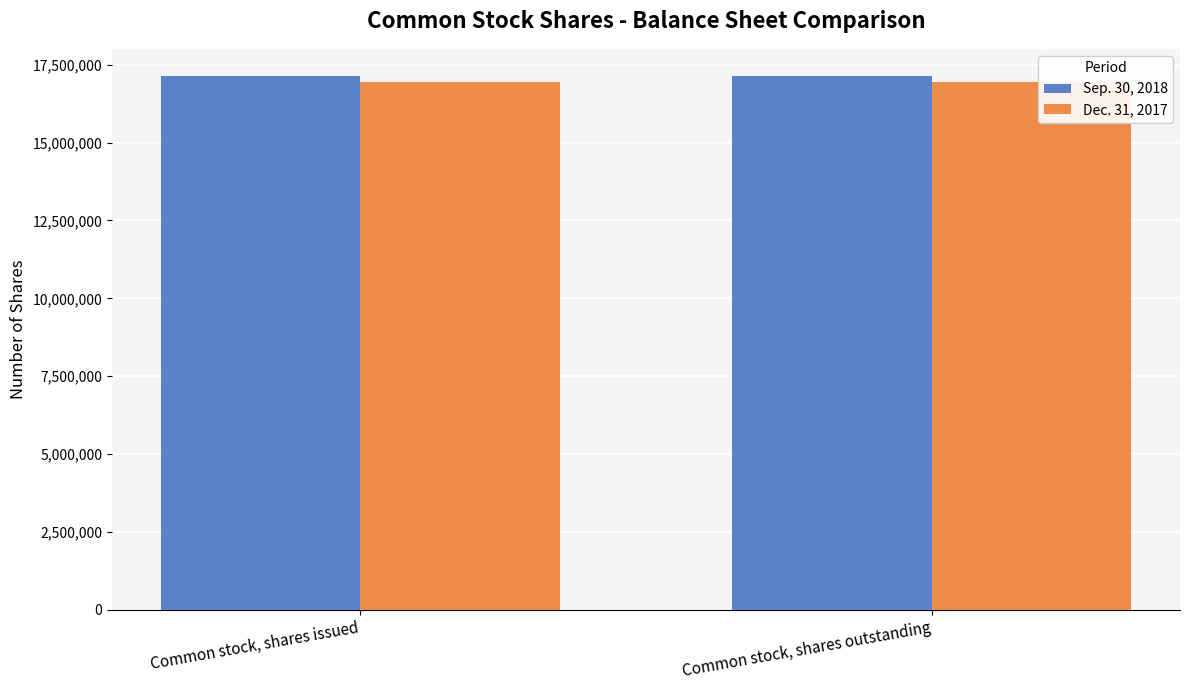

What is the approximate value of Dec. 31, 2017 at Common stock, shares outstanding?

16932000